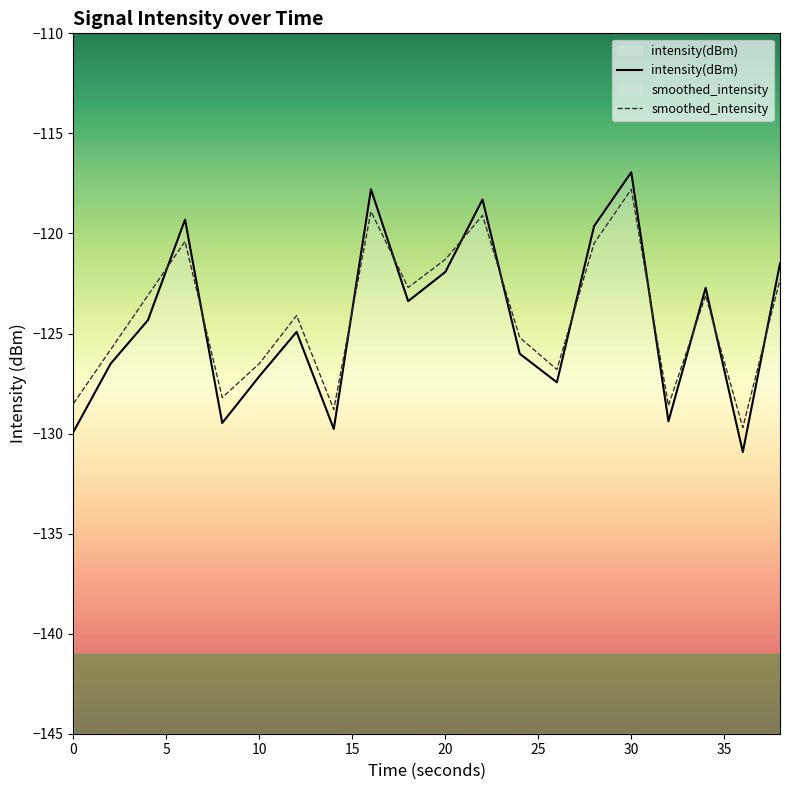

What is the spread (max minus min) of values at 16?

1.1